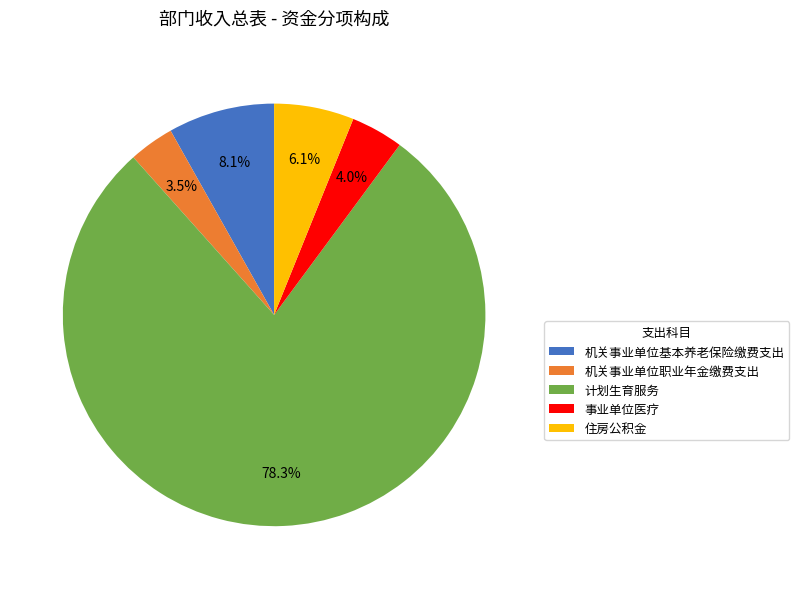

To the nearest percent, what is the difference between the largest and smallest slice percentages?

75%